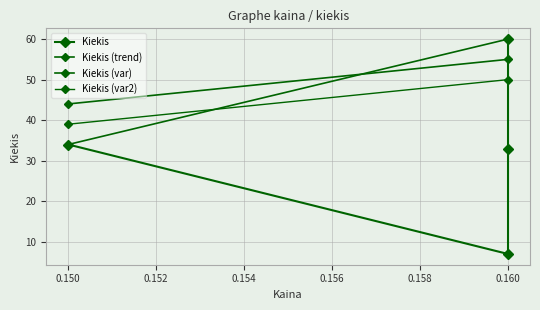

Where is the data nearest to the value 33?

0.16